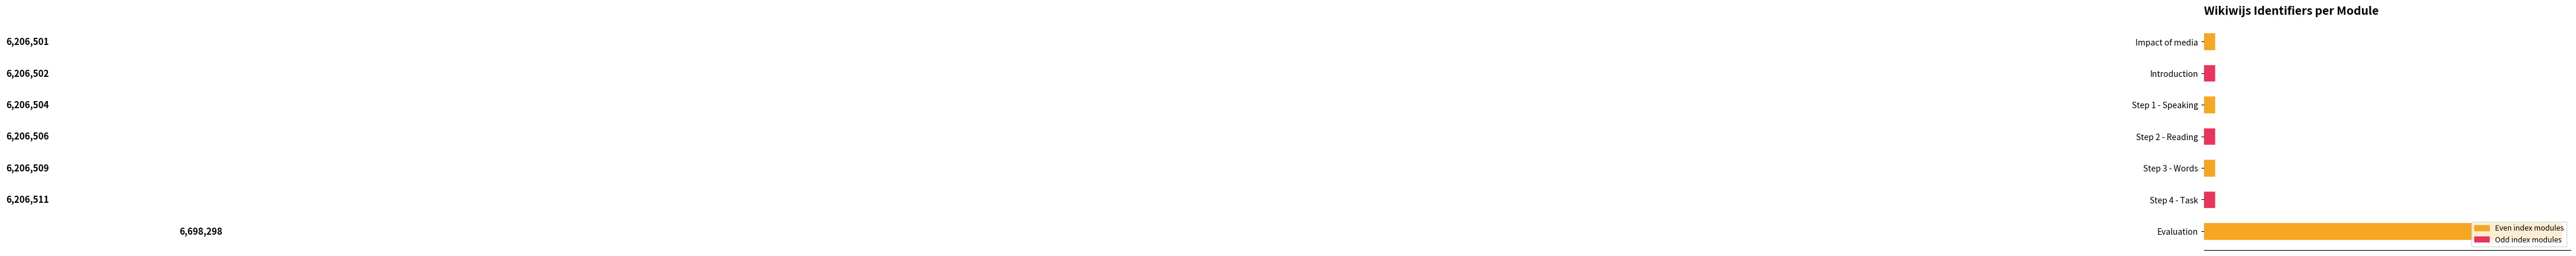

What is the sum of all values?

43937331